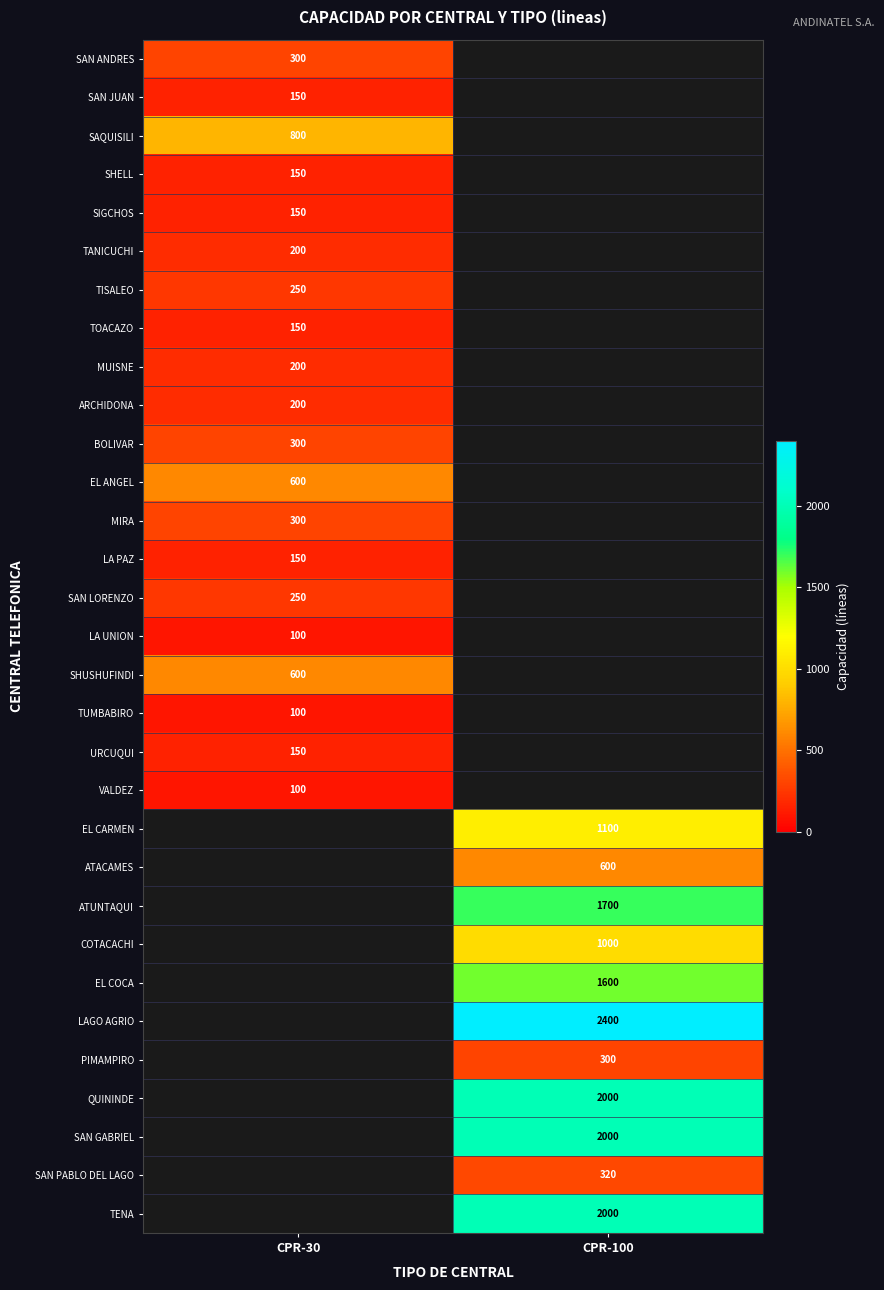

Which has a higher value, CPR-30 or CPR-100?

CPR-100